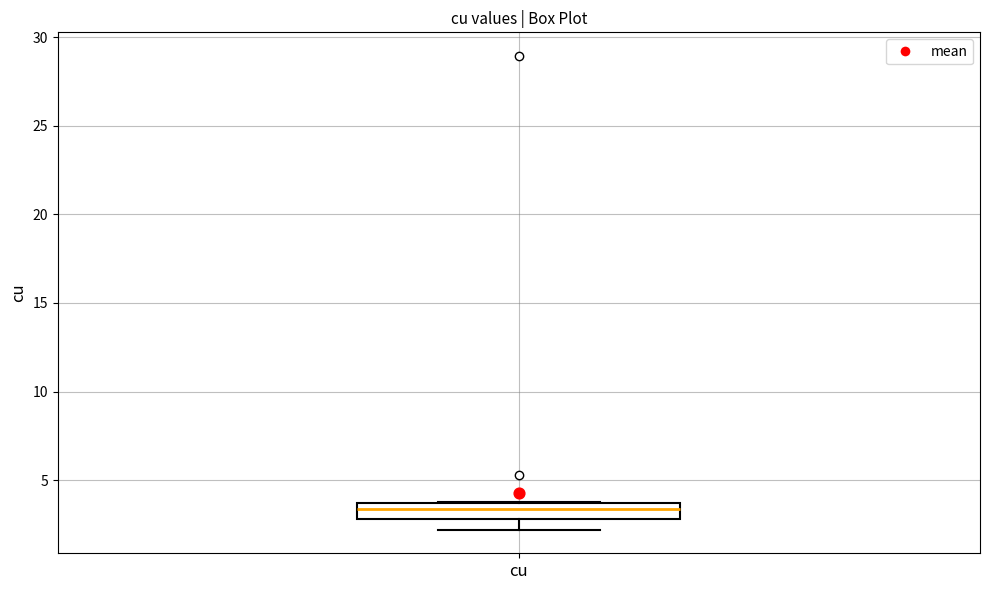

Transcribe this box plot: give where the median line is, the range the box spans, and where the two whiskers end, as read against the y-axis. The values are not printed on the chart, so give them approximately, as read against the axis.

median 3.5 (just below the box's upper edge), box 3.0 to 3.5, whiskers 2.0 to 4.0